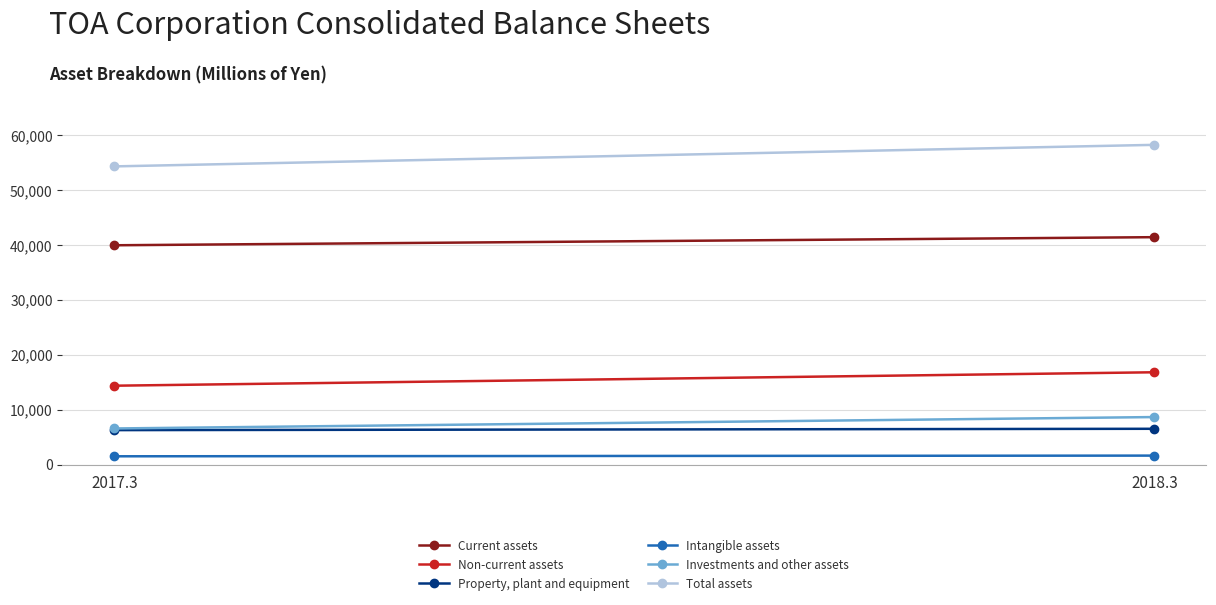

What position from the right is 2018.3?

1